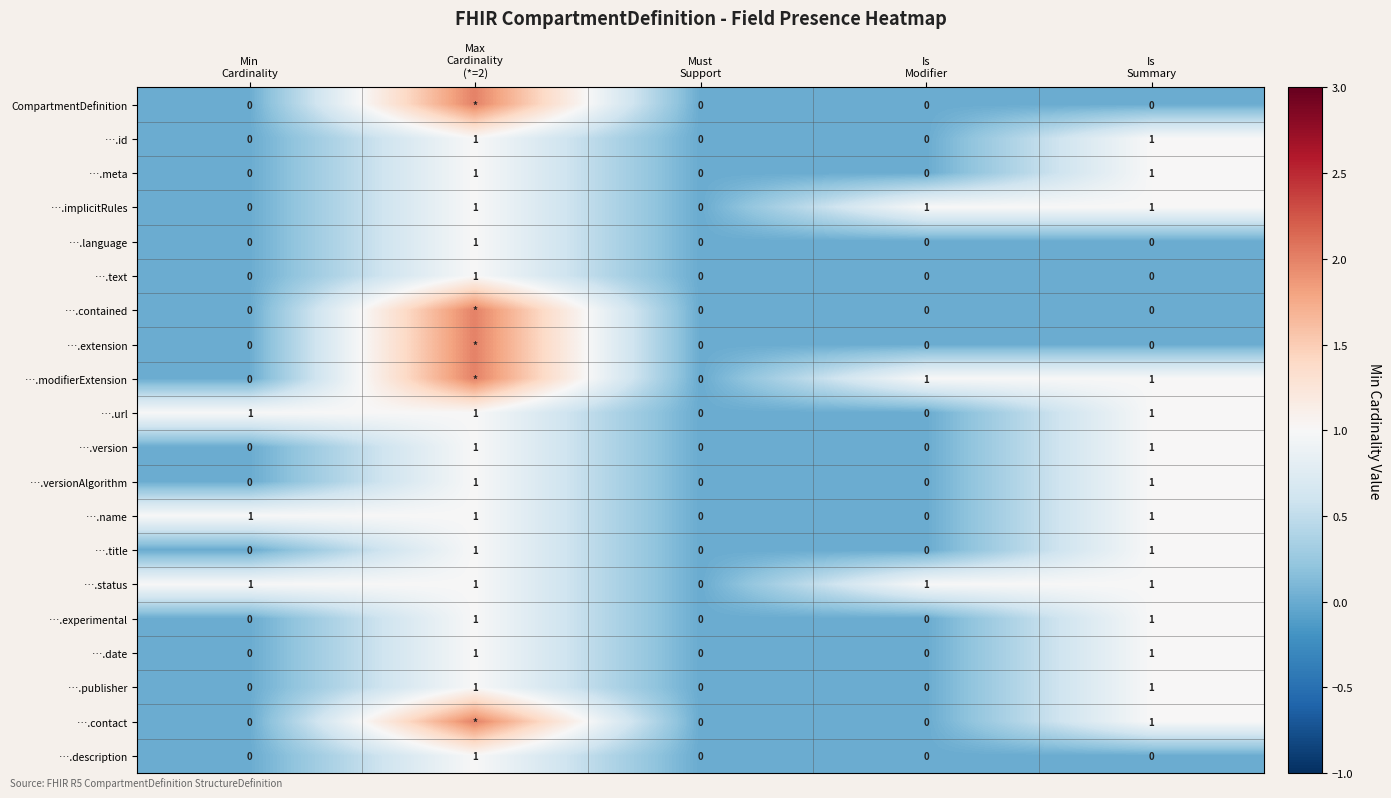

Count the ….name values in the range 0 to 1.

5